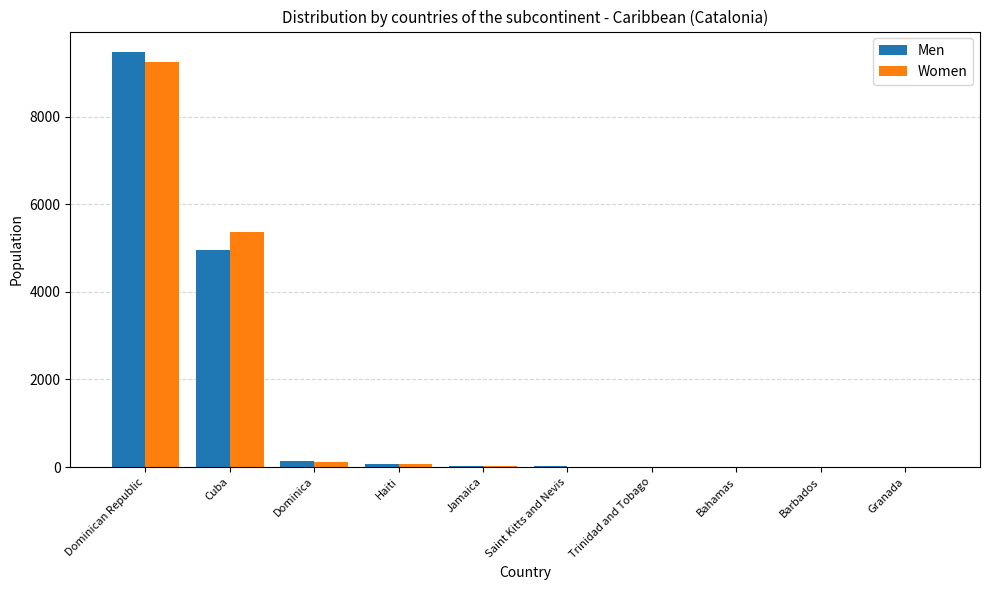

At which category is the sum across all series the highest?

Dominican Republic